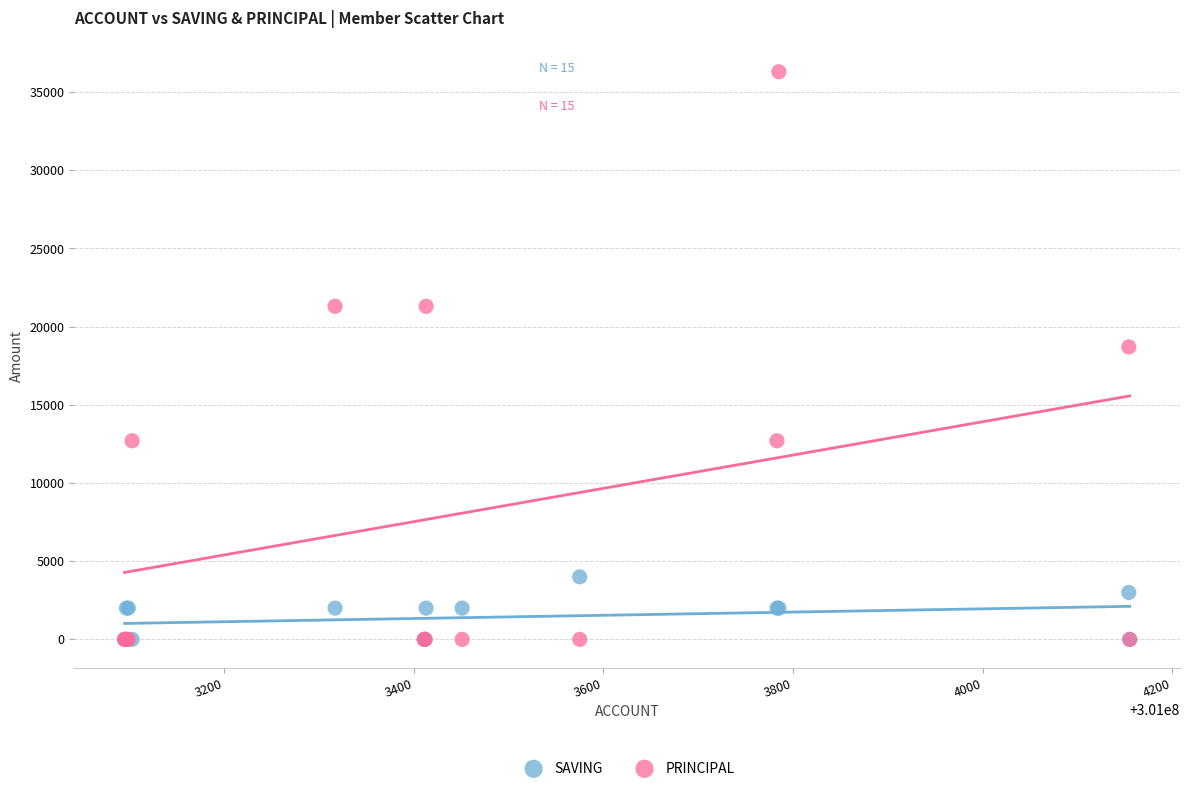

In the PRINCIPAL series, what Y value is closest to 18150?

18700